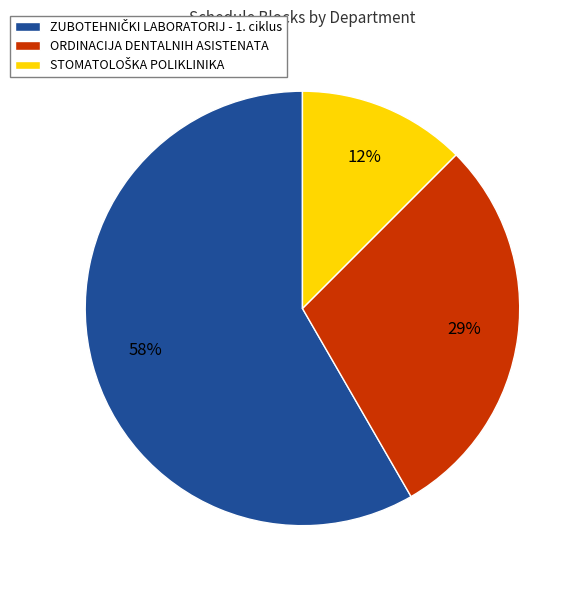

To the nearest percent, what portion does ORDINACIJA DENTALNIH ASISTENATA represent?

29%